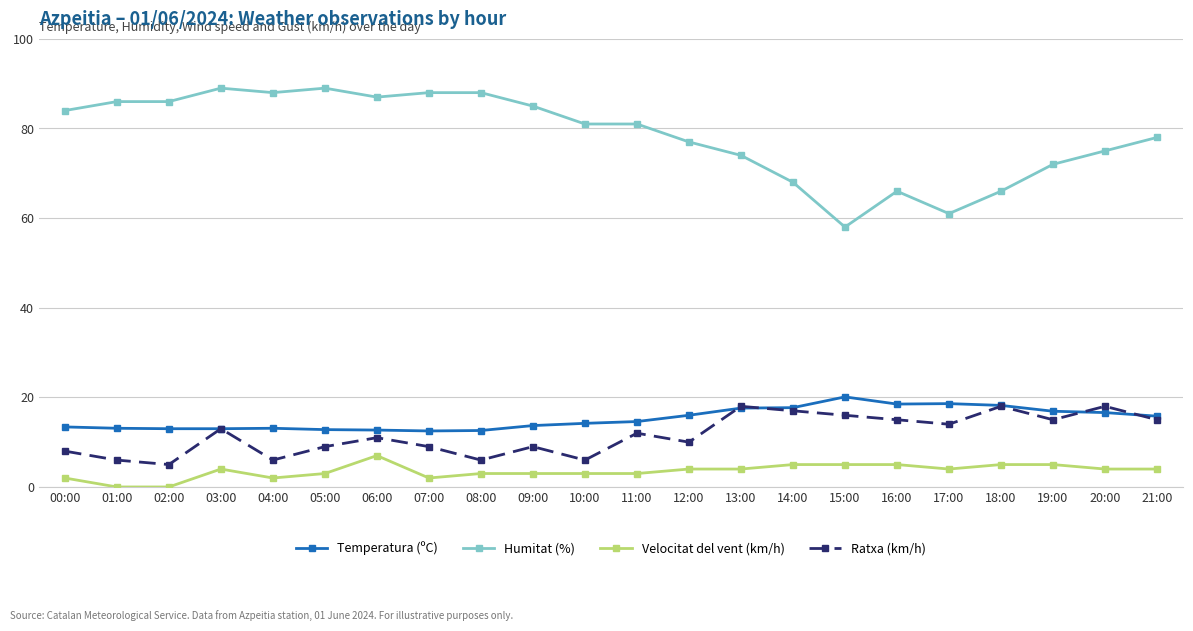

Rank the series by their maximum value, from highest to lowest.

Humitat (%), Temperatura (ºC), Ratxa (km/h), Velocitat del vent (km/h)